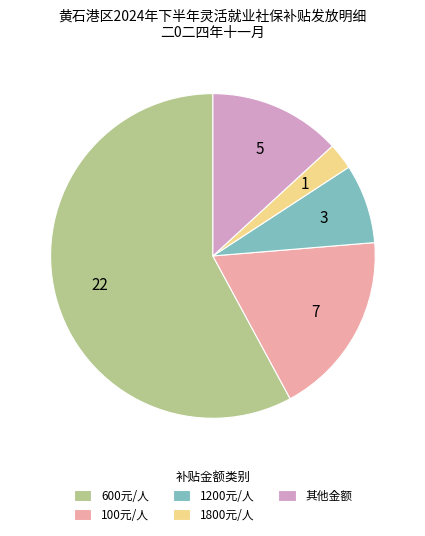

Between 600元/人 and 其他金额, which is larger?

600元/人